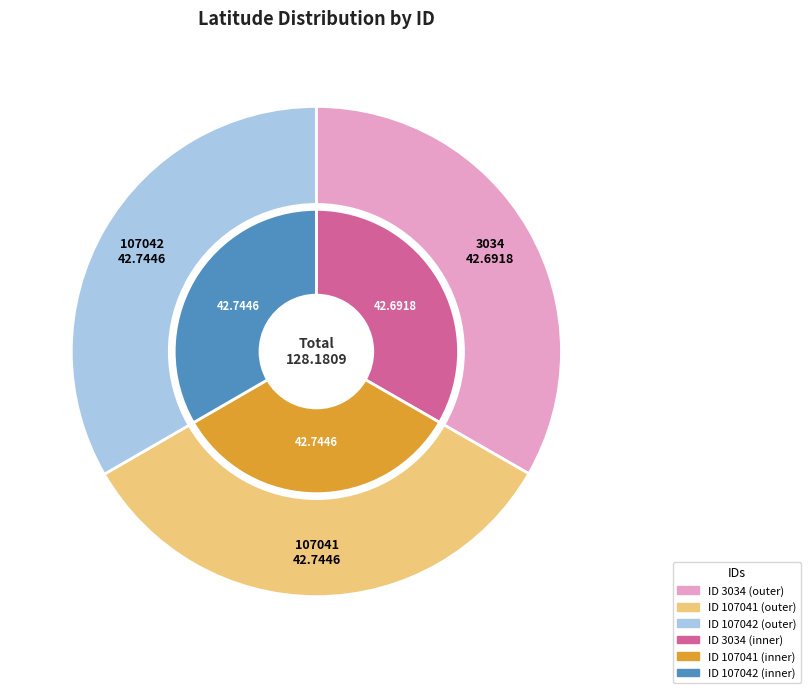

To the nearest percent, what is the combined percentage of 107042 and 3034?

67%